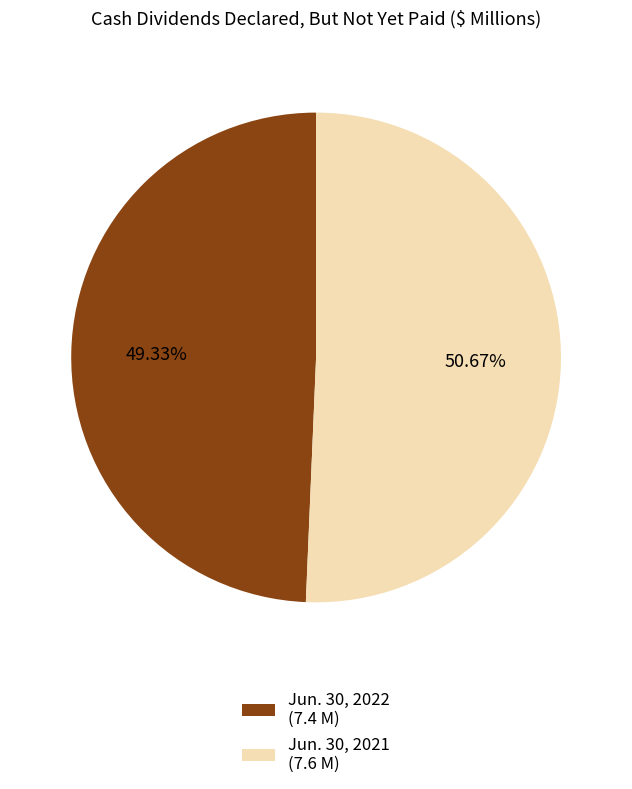

To the nearest percent, what is the average slice percentage?

50%